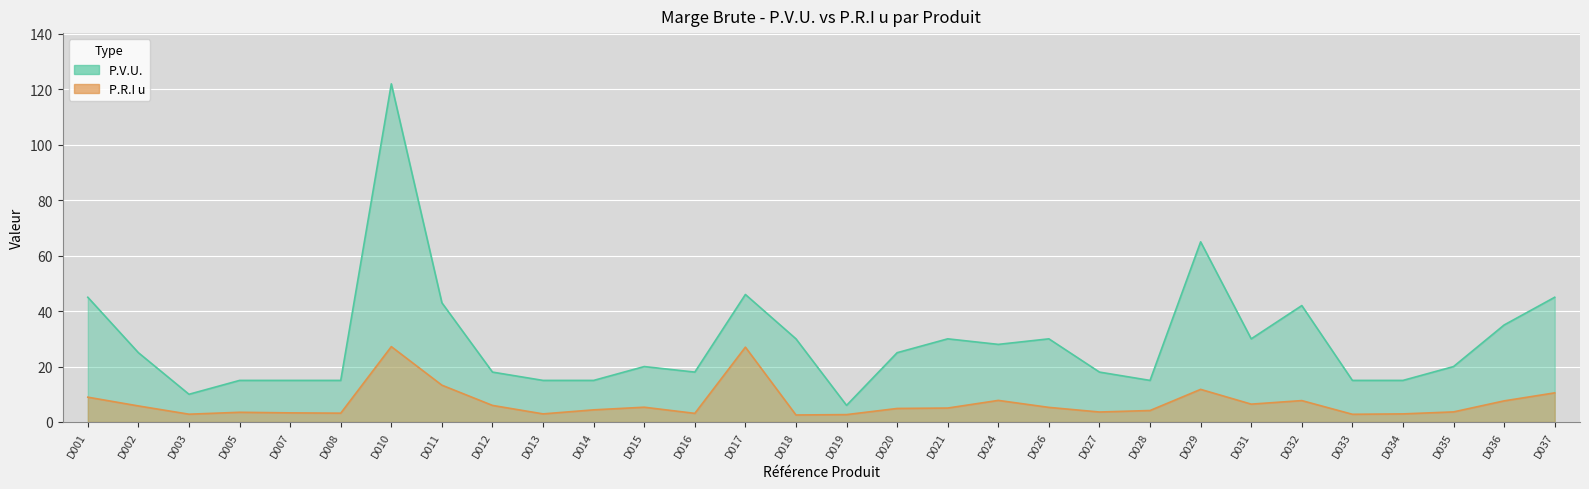

The value of P.V.U. at D028 is 15.0. True or false?

True